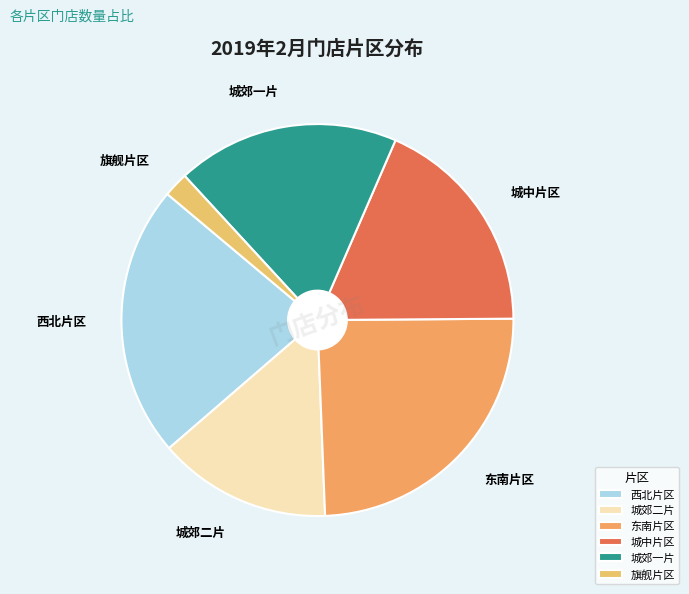

What is the largest slice in the pie chart?

东南片区